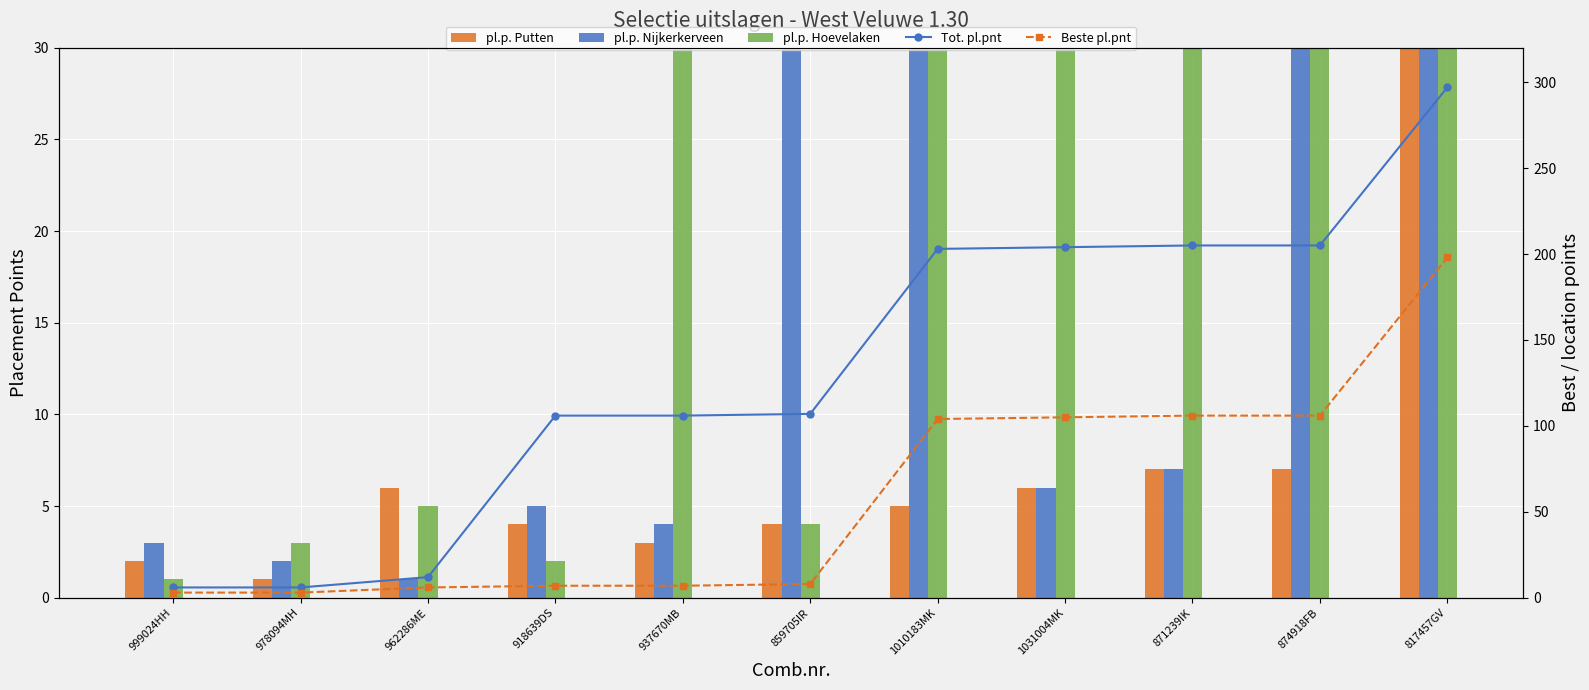

How many categories are shown in the chart?

11